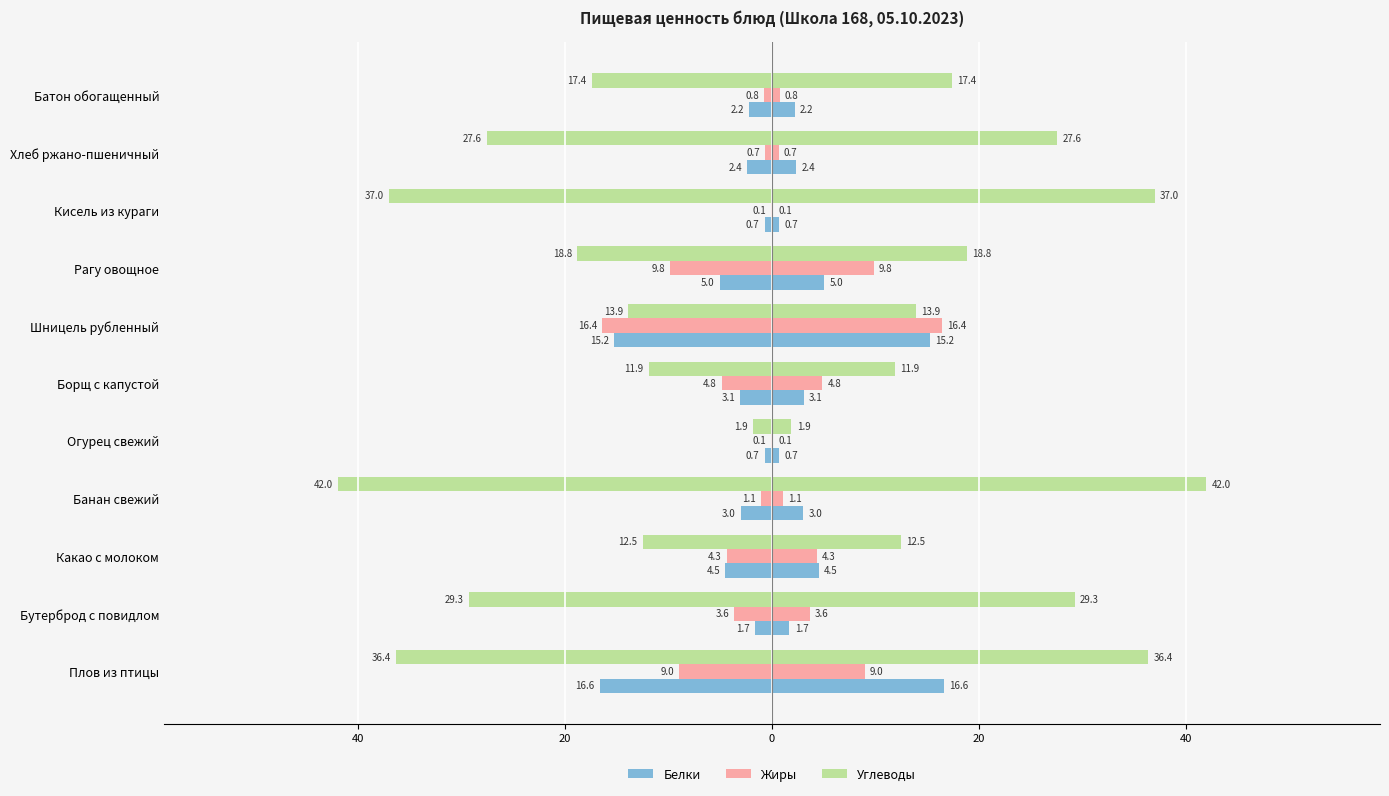

How many bars are there in each group?

3